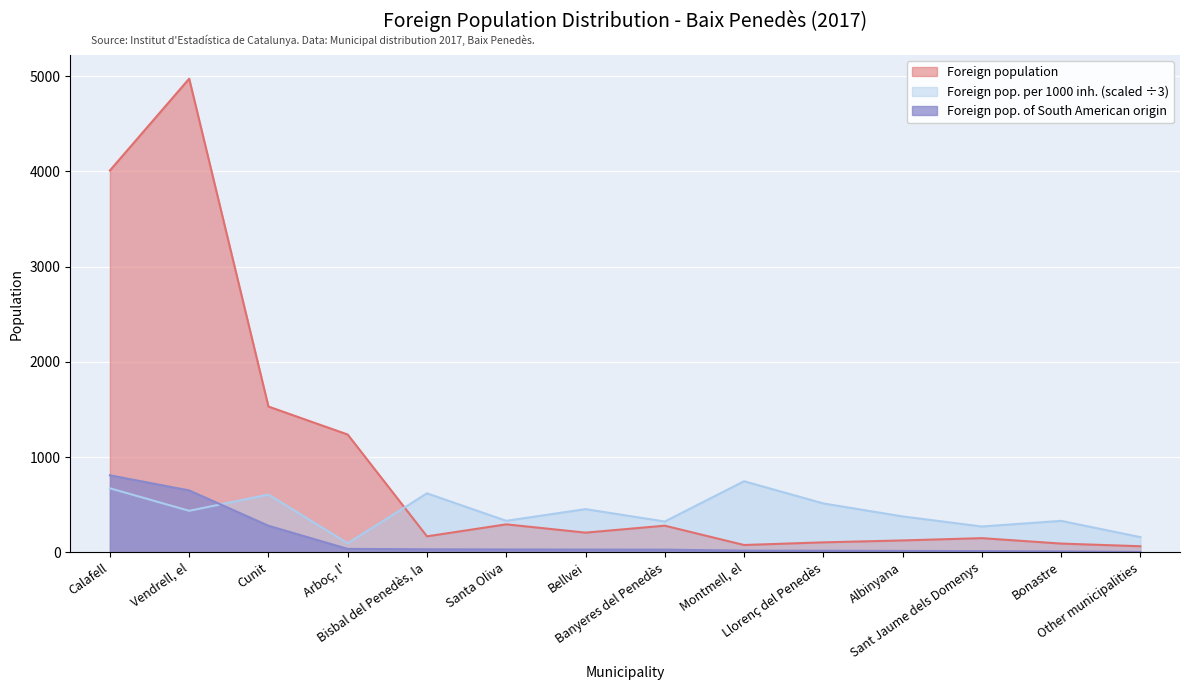

List the series in order of their peak value, lowest first.

Foreign pop. per 1000 inh. (scaled ÷3), Foreign pop. of South American origin, Foreign population